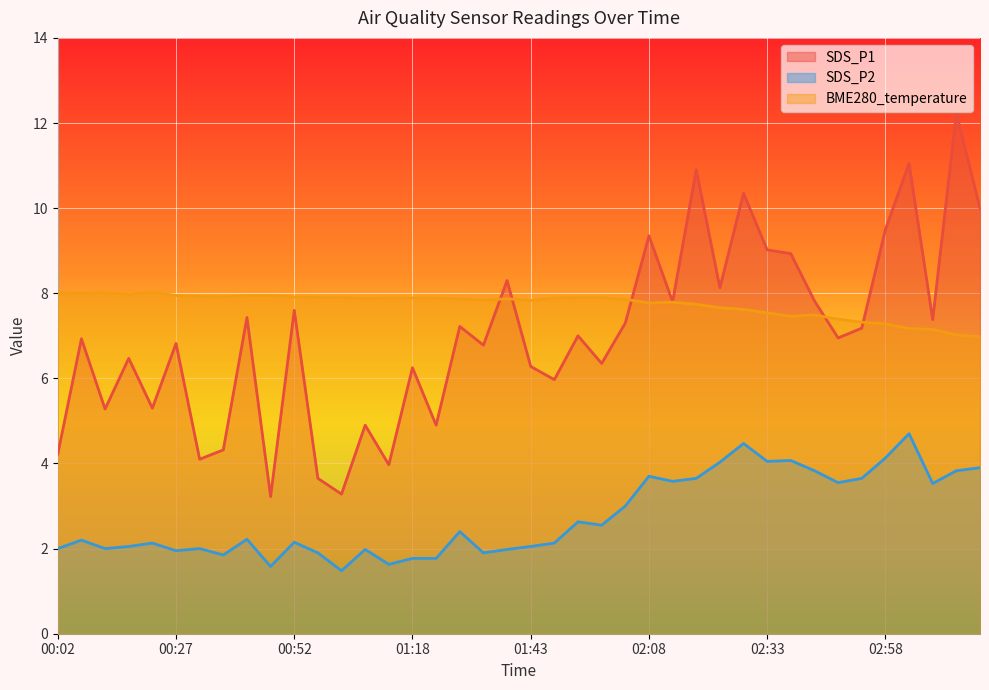

What is the difference between the second highest and minimum values in the BME280_temperature series?

1.0